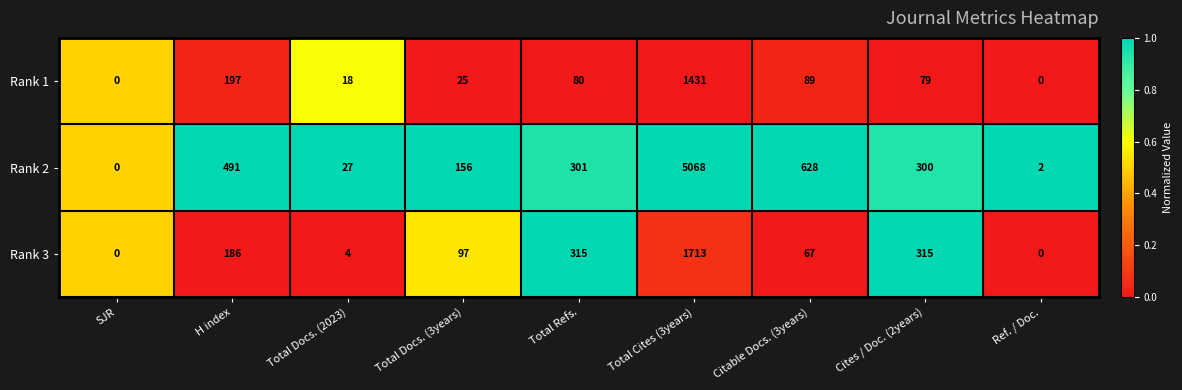

At Citable Docs. (3years), list the series in order from smallest to largest.

Rank 3, Rank 1, Rank 2